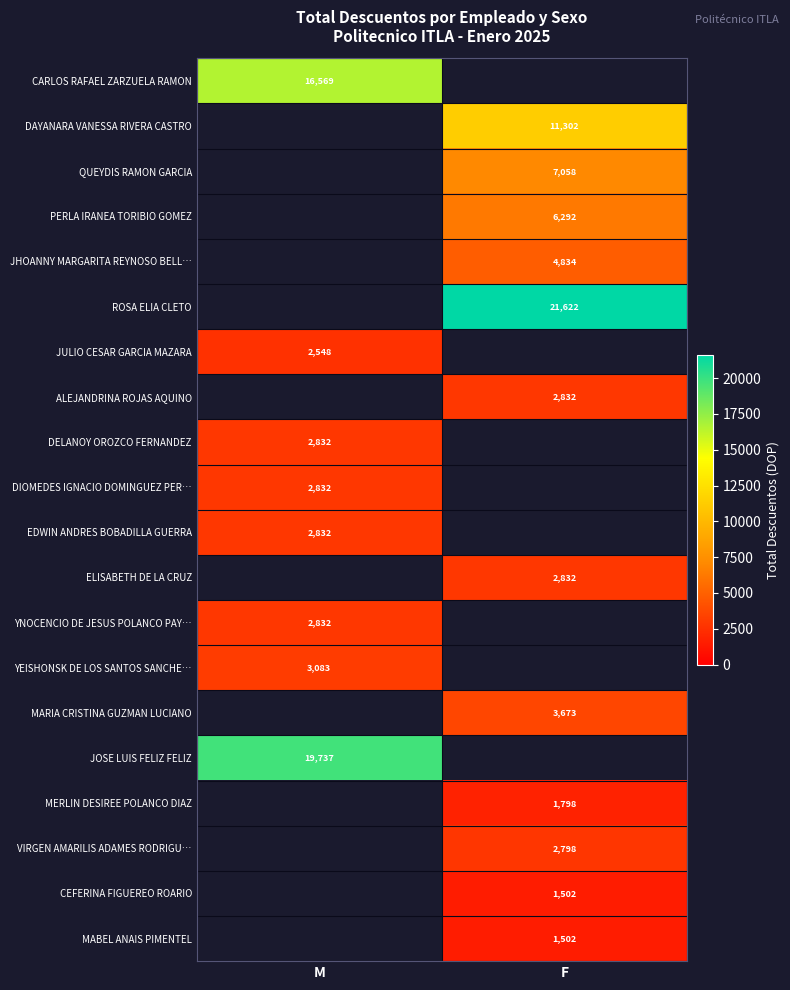

At which category does the chart reach its peak across all series?

F